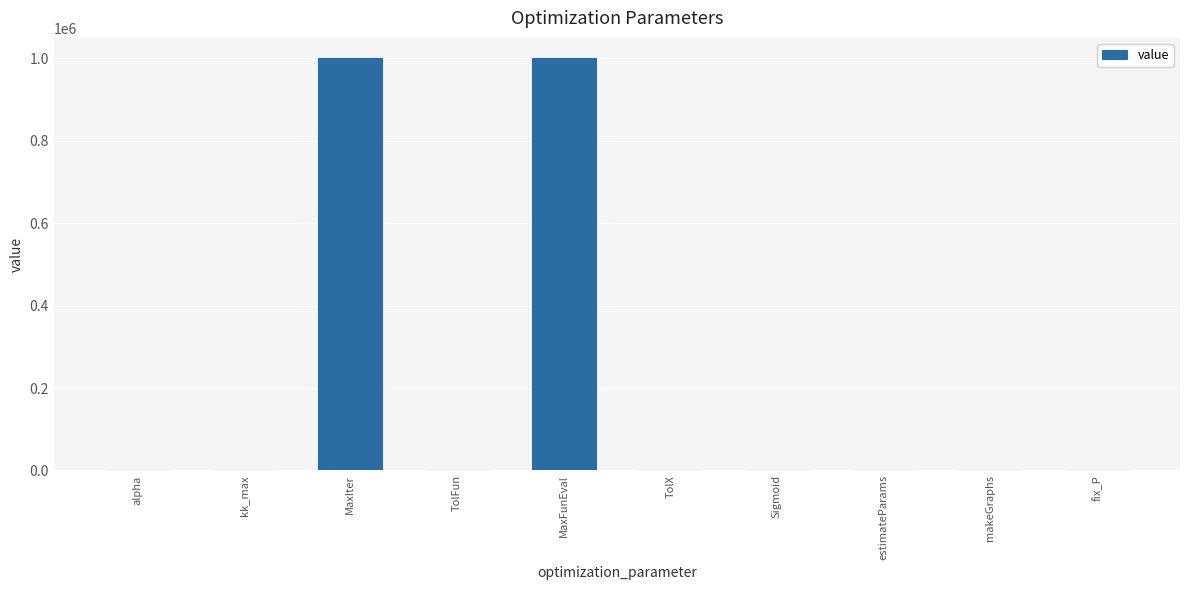

Are the bars horizontal?

No